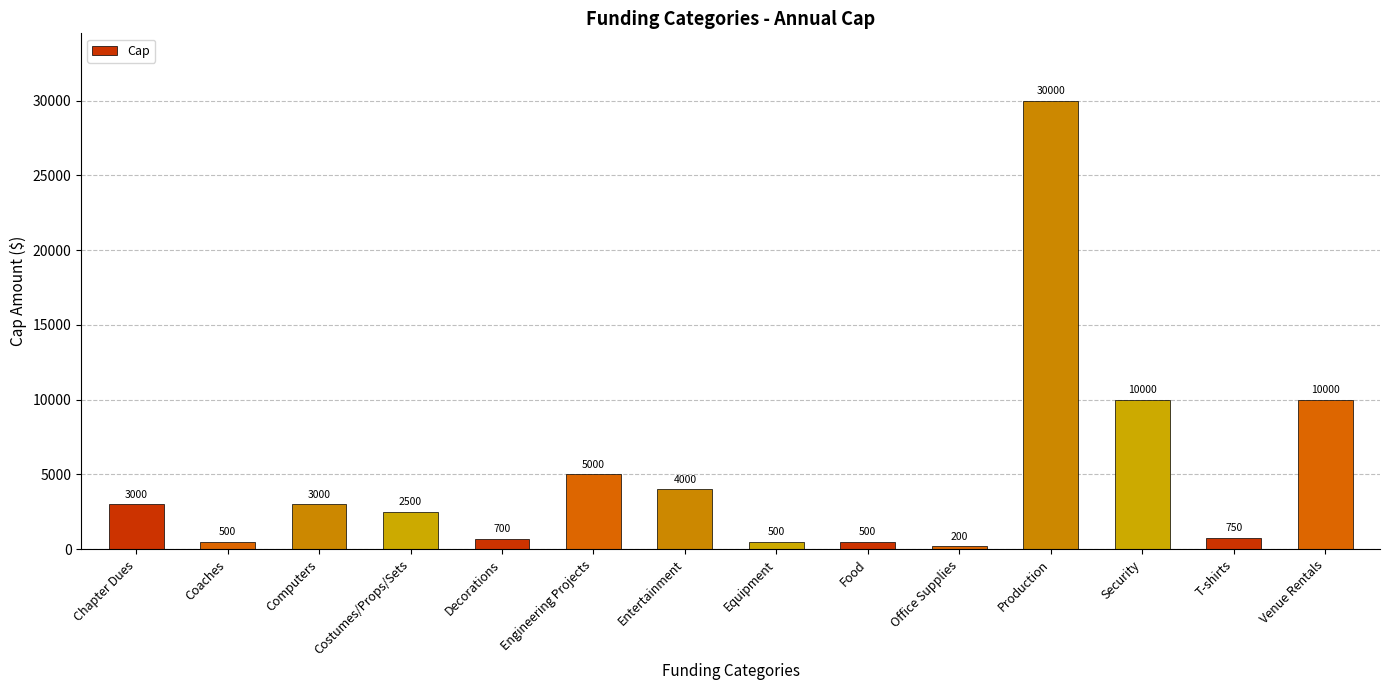

Which has a higher value, Engineering Projects or Production?

Production